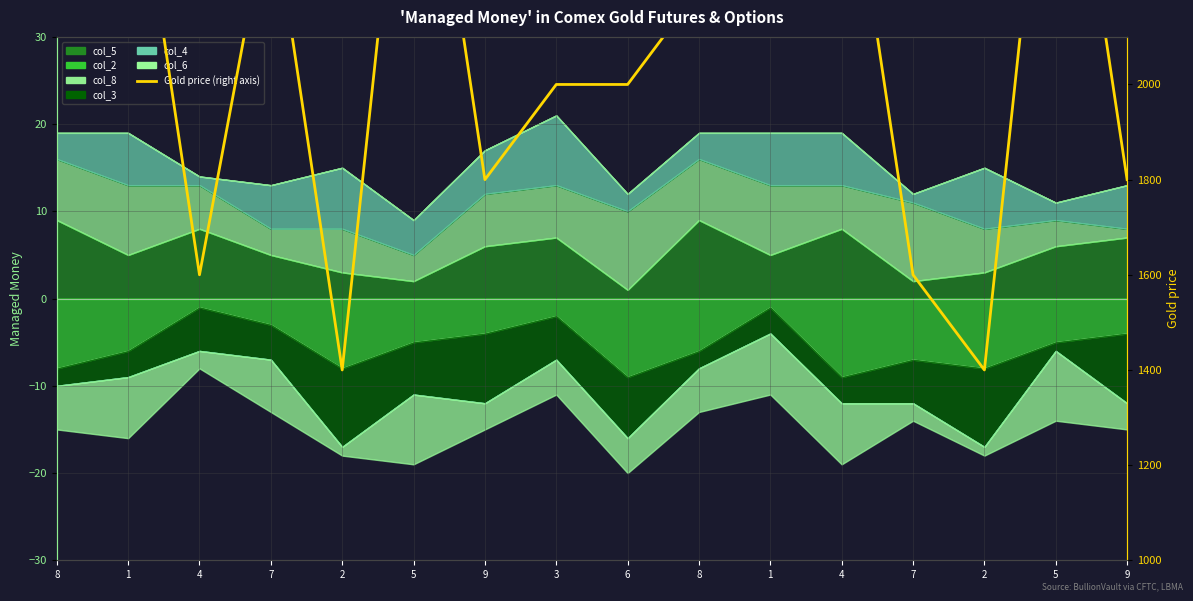

List the labels in order of value, smallest first.

2, 2, 4, 7, 9, 9, 3, 6, 8, 8, 7, 1, 1, 4, 5, 5